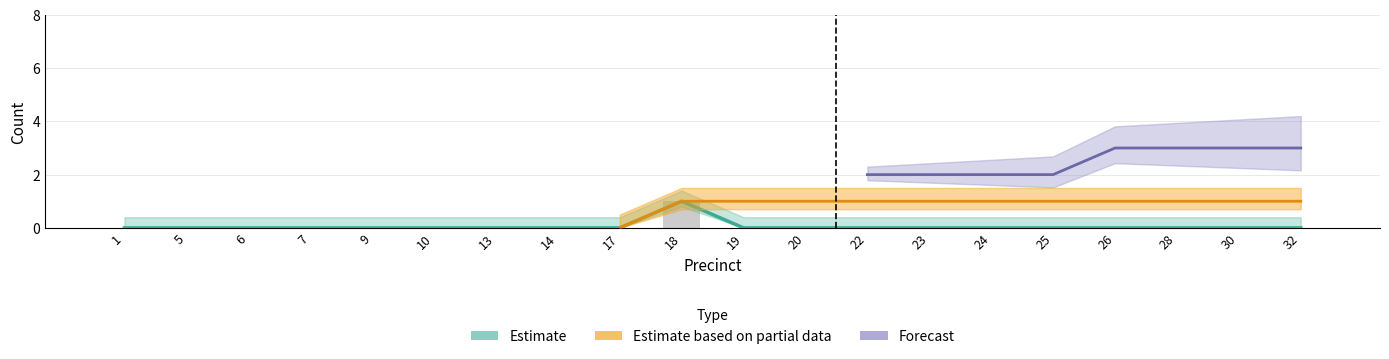

How many groups of bars are there?

20